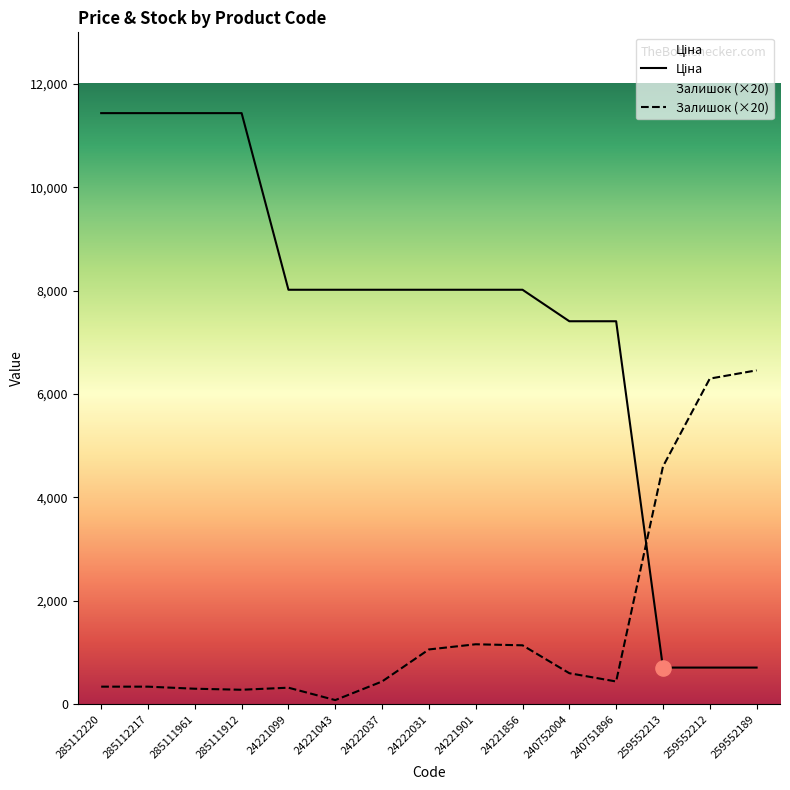

At which category is the sum across all series the highest?

285112220